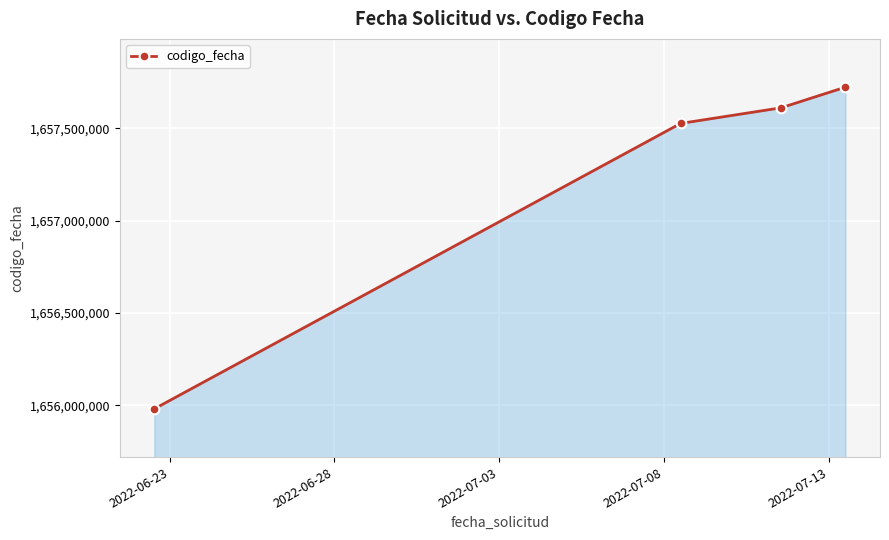

What is the average value?

1657209977